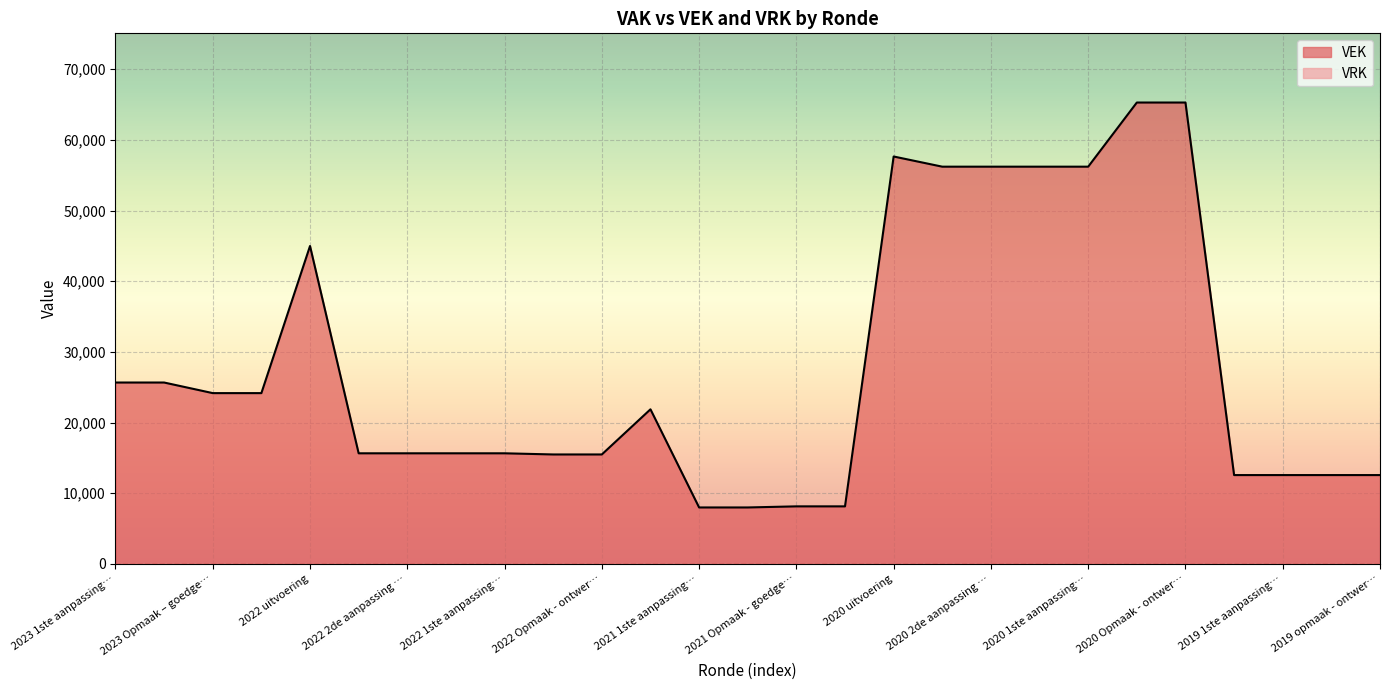

Which series changed the most between 2020 1ste aanpassing… and 2019 opmaak - ontwer…?

VEK